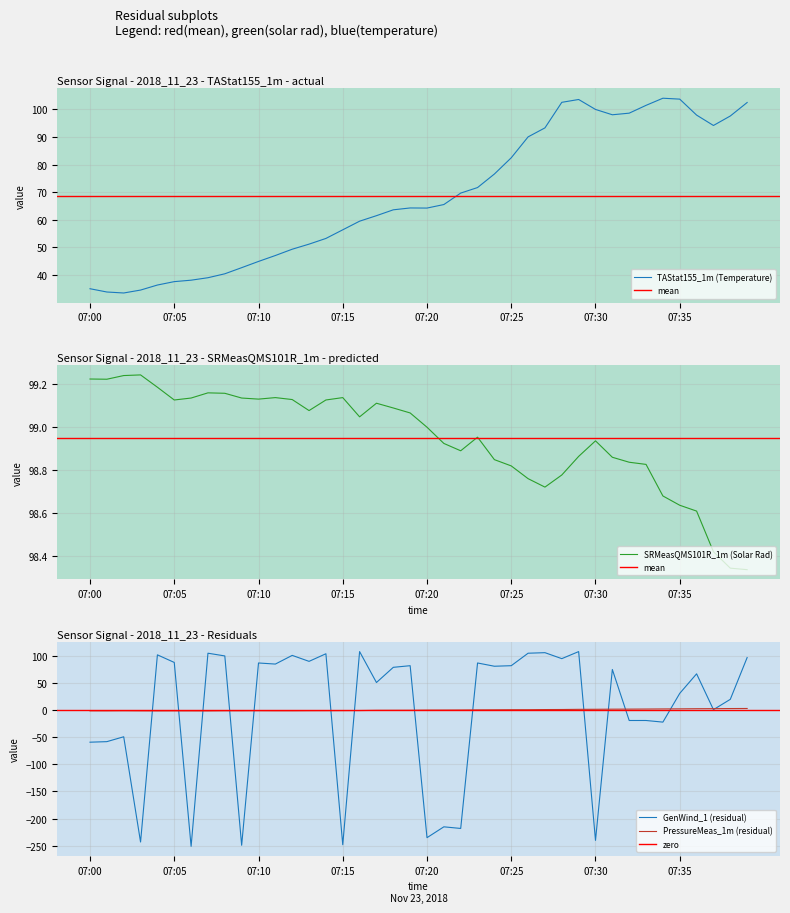

How many negative values does the GenWind_1 (Wind Dir) series have?

14